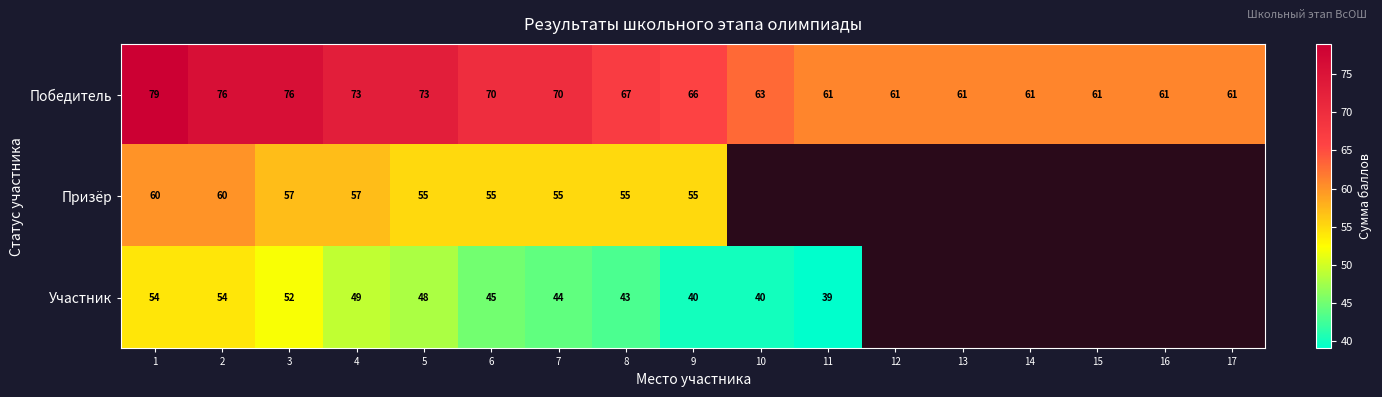

What is the sum of the Победитель values at 14 and 7?

131